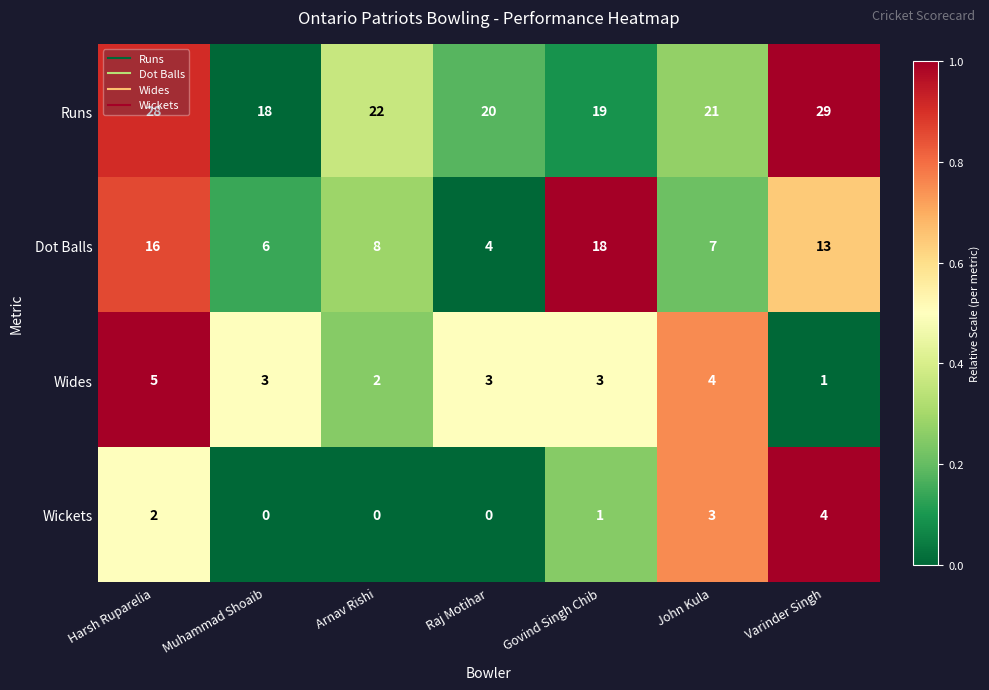

What is the total value across all series at Muhammad Shoaib?

27